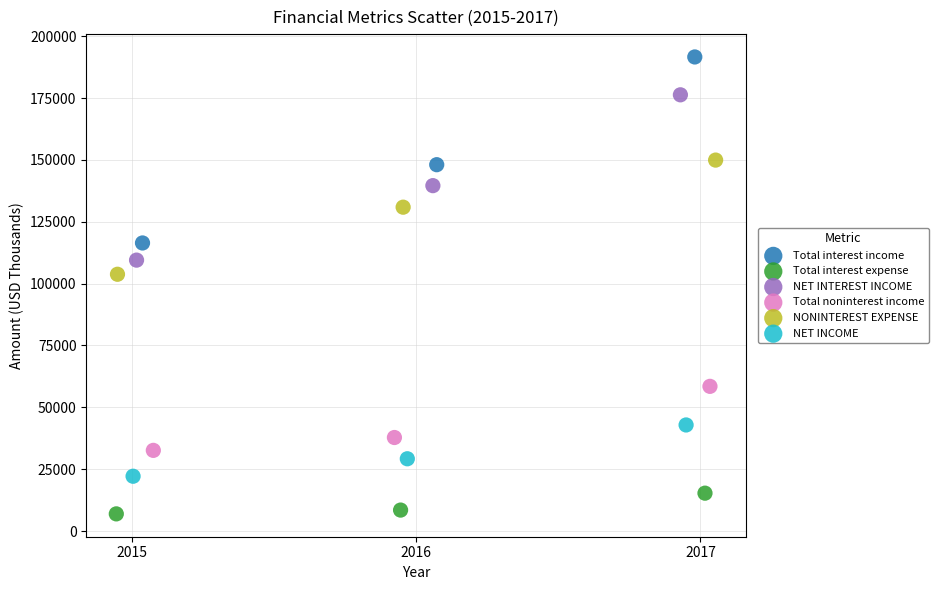

Which series has the widest spread of Y values?

Total interest income